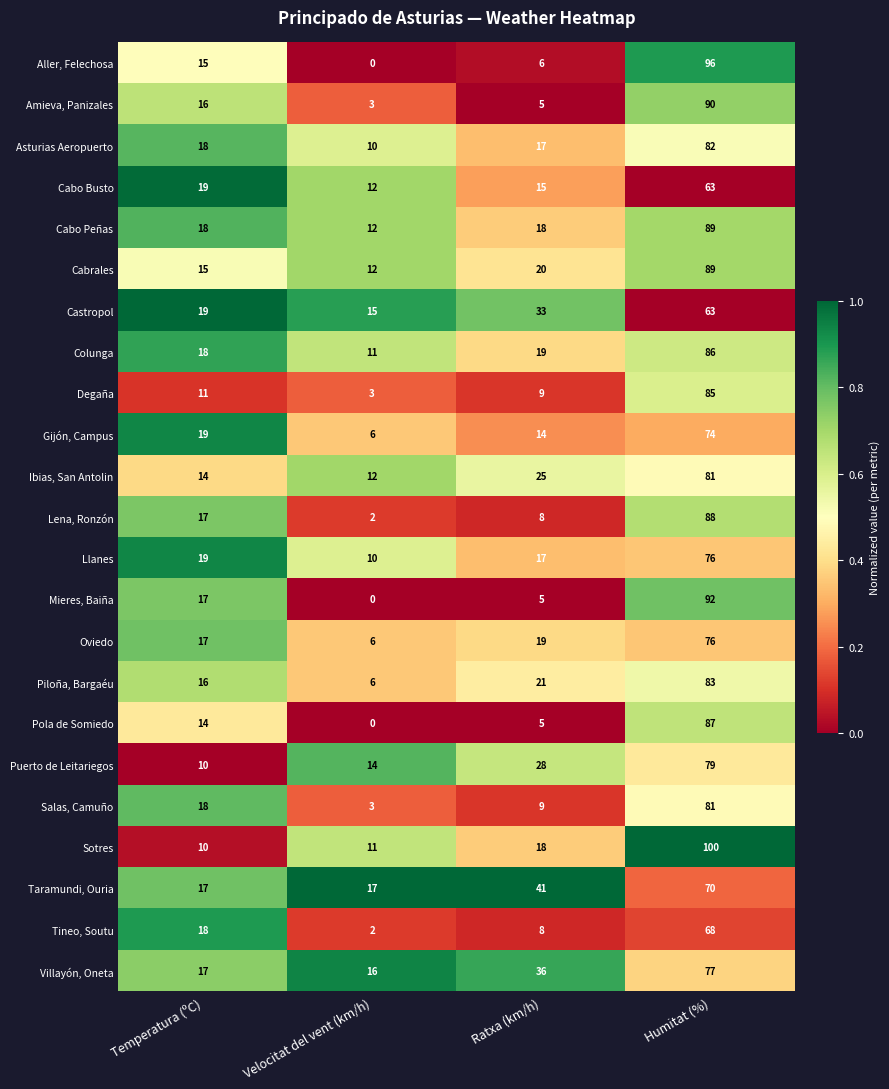

List the labels in order of Tineo, Soutu value, largest first.

Humitat (%), Temperatura (ºC), Ratxa (km/h), Velocitat del vent (km/h)